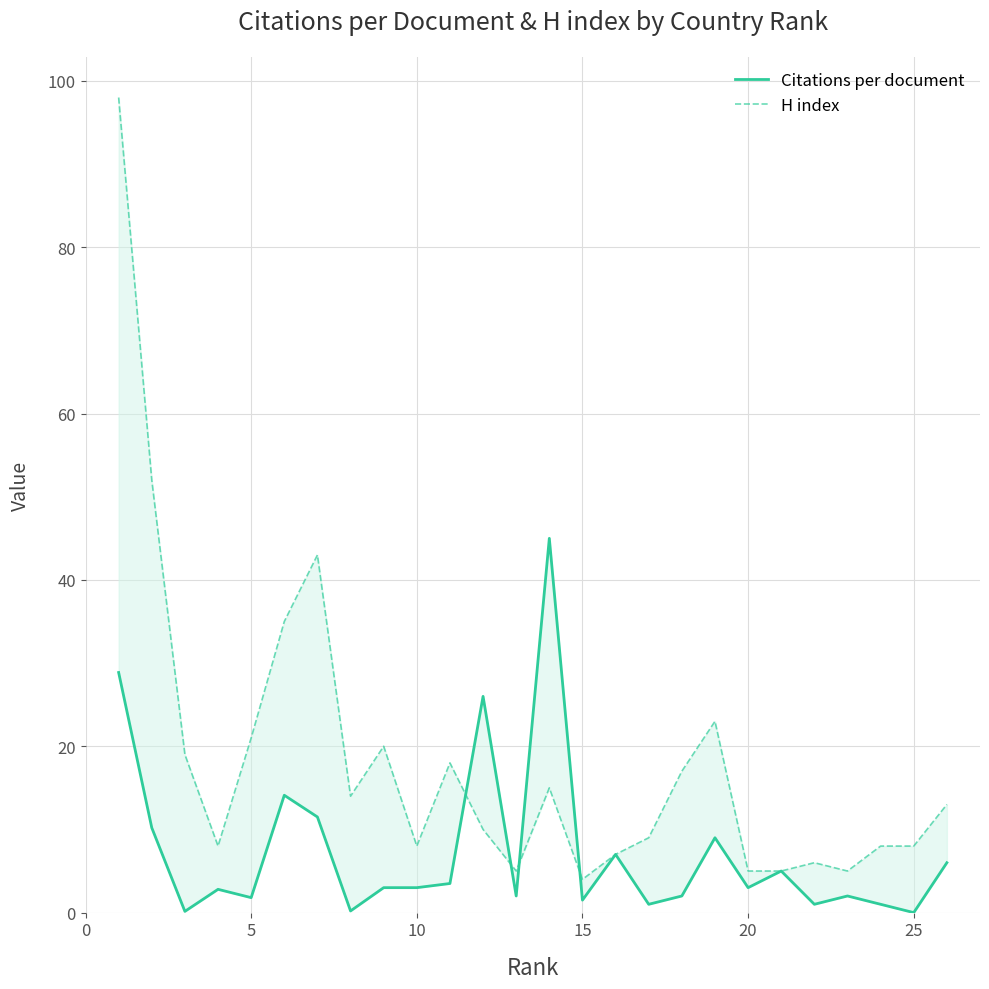

The H index series shows 19.0 at 10. True or false?

True